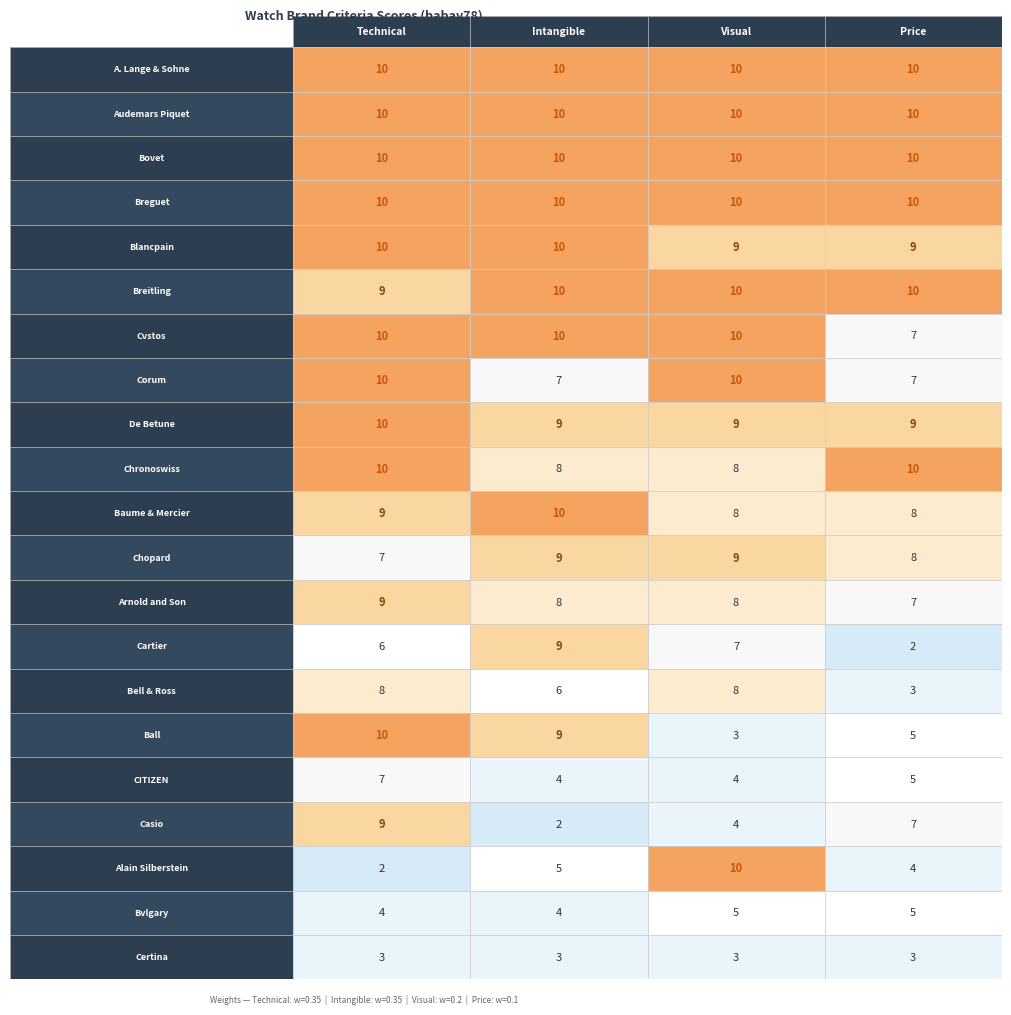

List the series in order of their peak value, lowest first.

Certina, Bvlgary, CITIZEN, Bell & Ross, Chopard, Arnold and Son, Cartier, Casio, A. Lange & Sohne, Audemars Piquet, Bovet, Breguet, Blancpain, Breitling, Cvstos, Corum, De Betune, Chronoswiss, Baume & Mercier, Ball, Alain Silberstein